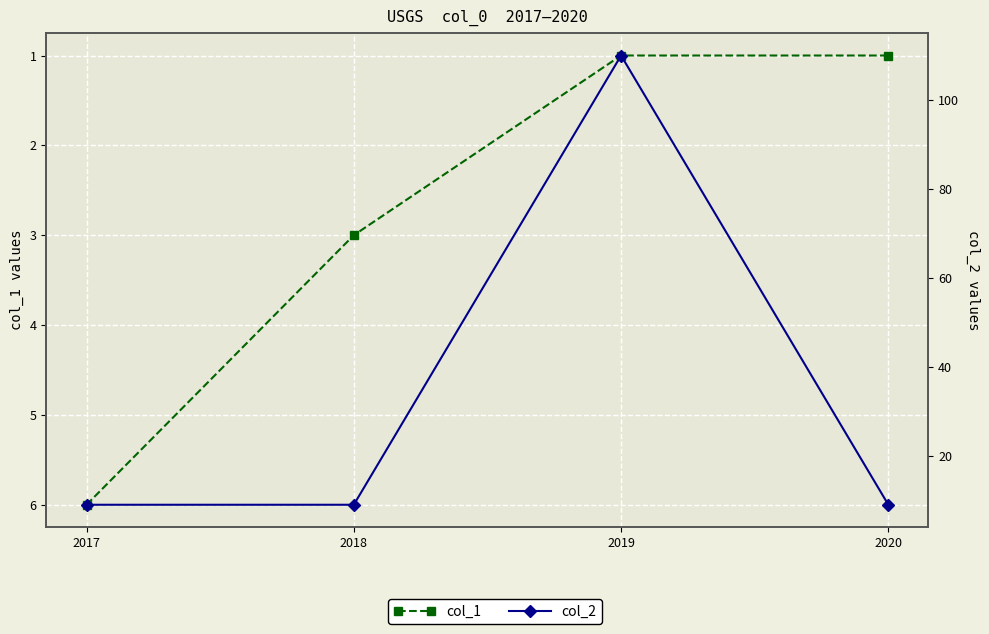

Between 2018 and 2019, which series saw the biggest shift?

col_2